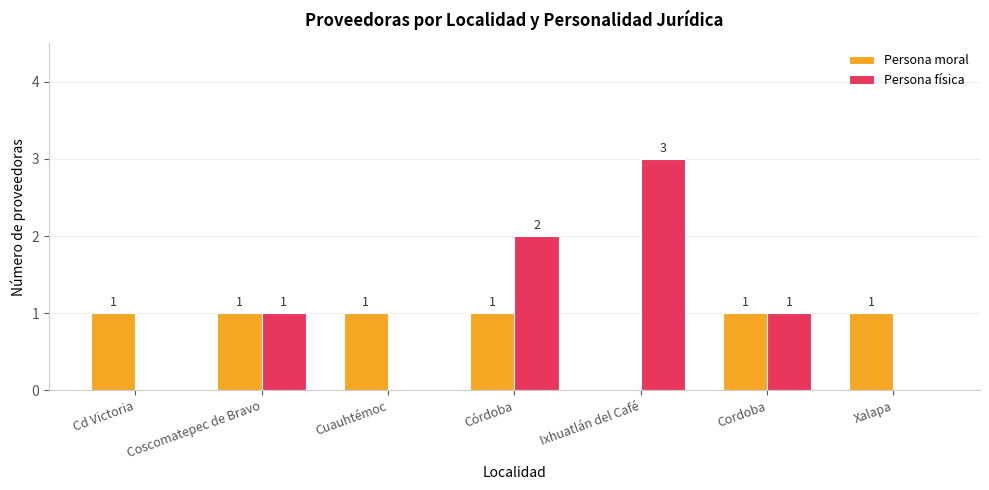

Reading left to right, what are all the values shown in this chart?

Persona moral: 1	1	1	1	0	1	1
Persona física: 0	1	0	2	3	1	0